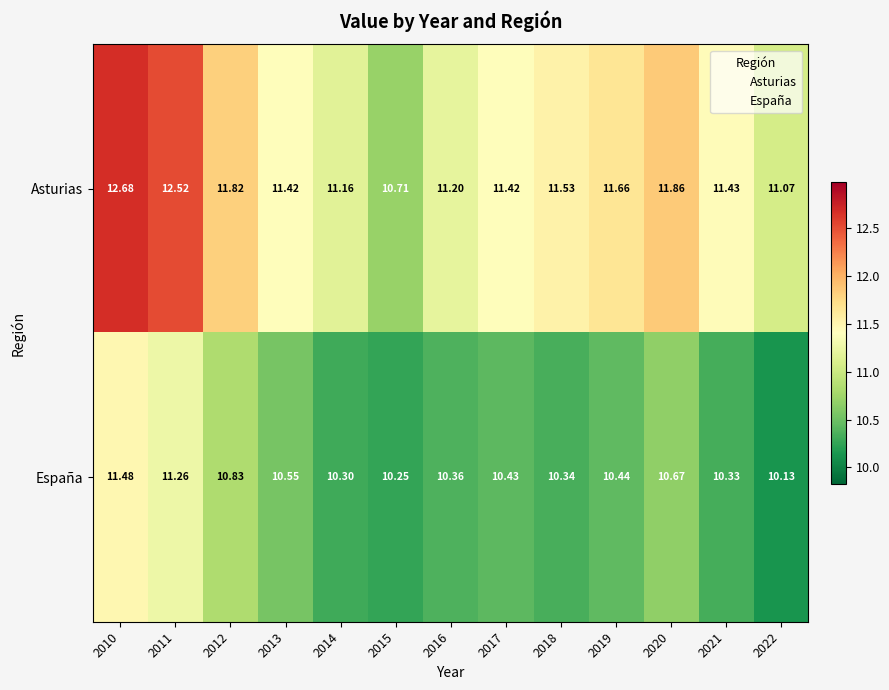

At 2019, list the series in order from smallest to largest.

España, Asturias